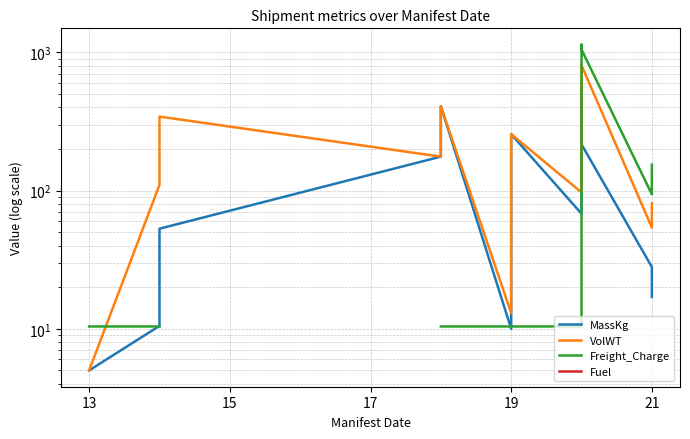

What is the difference between the second highest and second lowest values in the Freight_Charge series?

1037.4